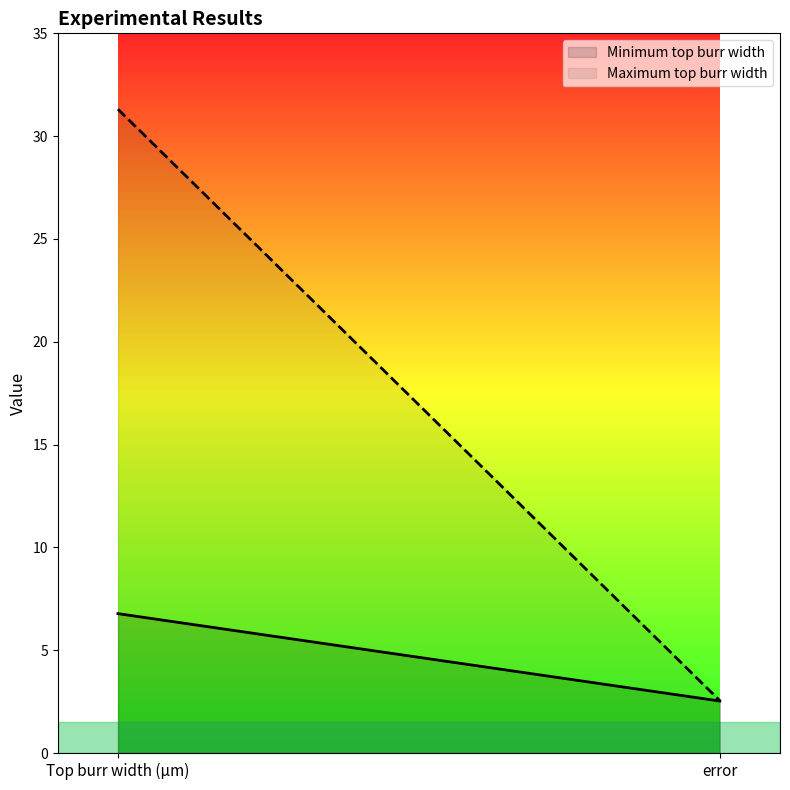

Read the Maximum top burr width value at error.

2.5